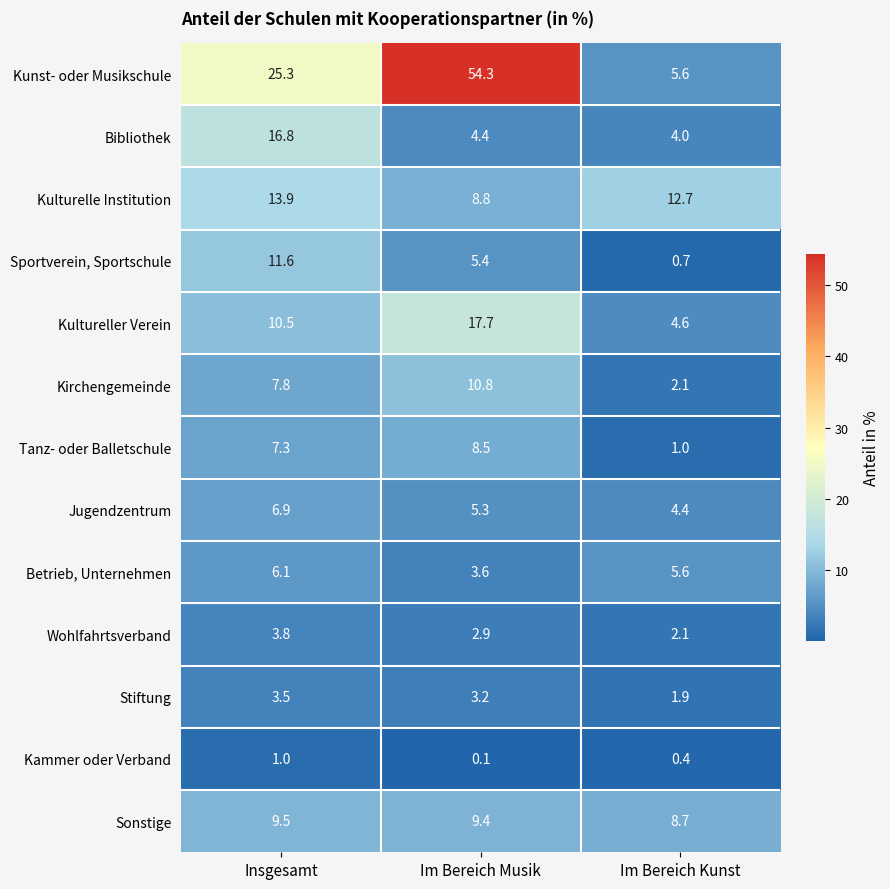

List the labels in order of Jugendzentrum value, largest first.

Insgesamt, Im Bereich Musik, Im Bereich Kunst